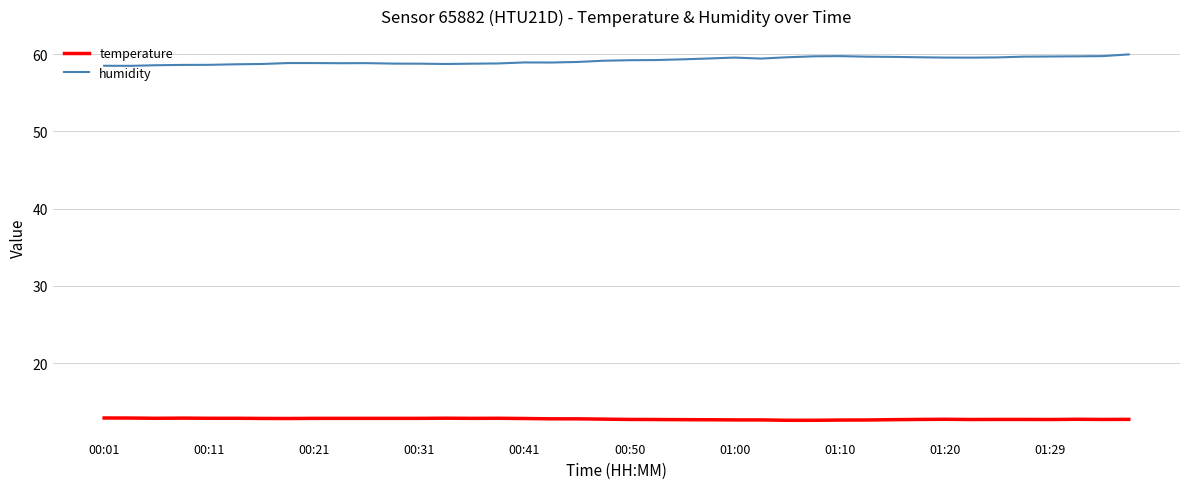

Which series has the largest total across all categories?

humidity